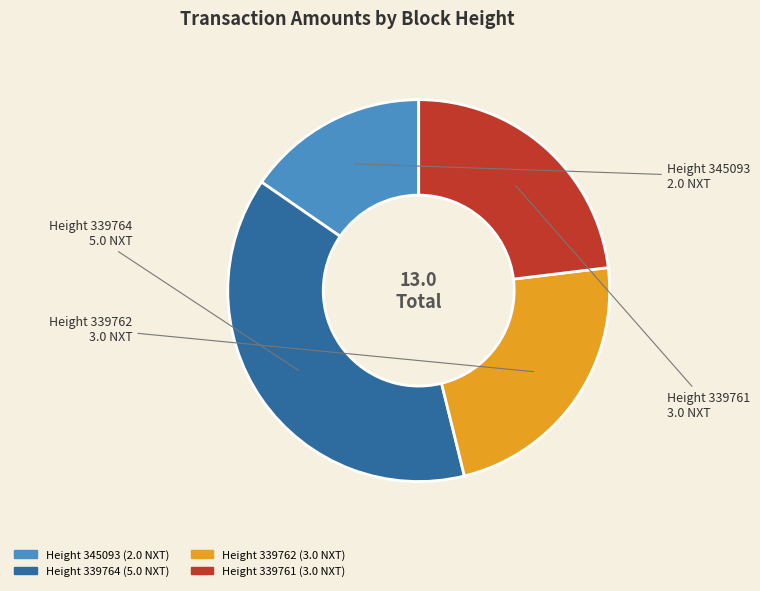

Which slice is the smallest?

Height 345093